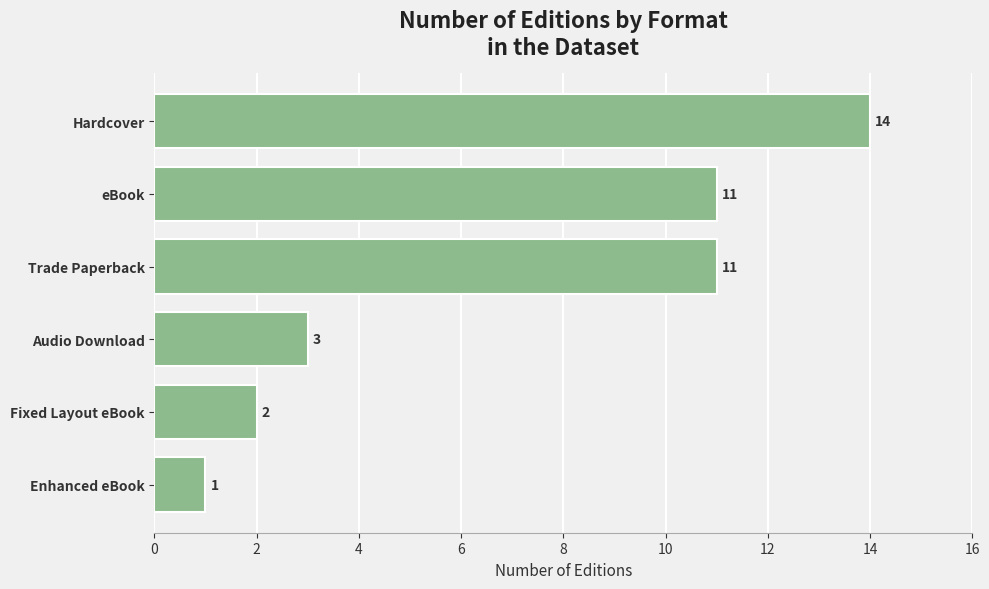

Between Trade Paperback and Enhanced eBook, which is larger?

Trade Paperback